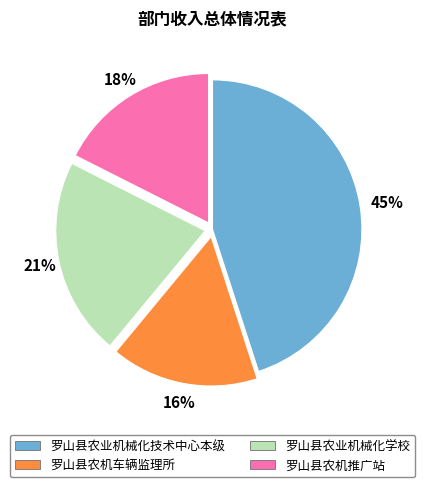

Is the sum of 罗山县农业机械化学校 and 罗山县农机车辆监理所 greater than half?

No